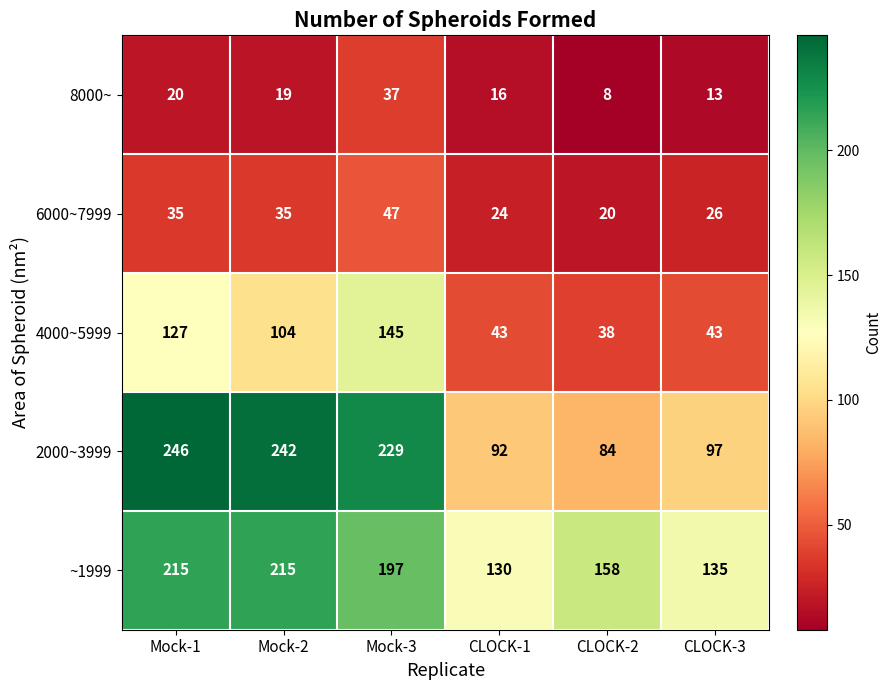

How many series are shown in this chart?

5